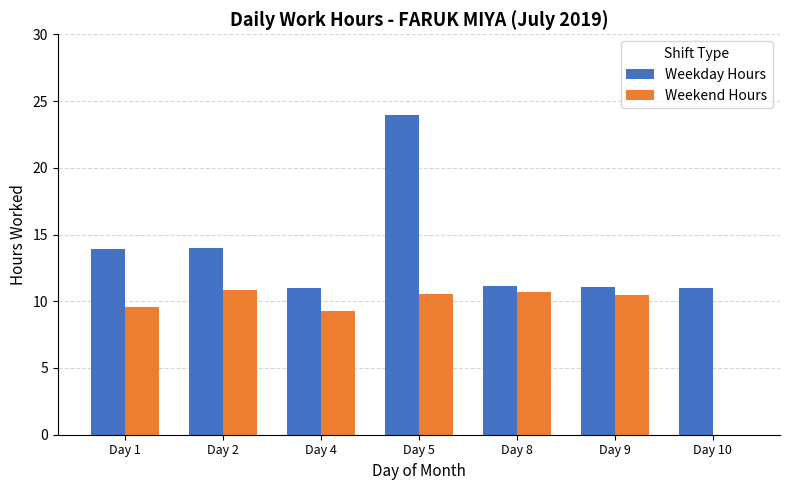

What are all the series names shown in the legend?

Weekday Hours, Weekend Hours